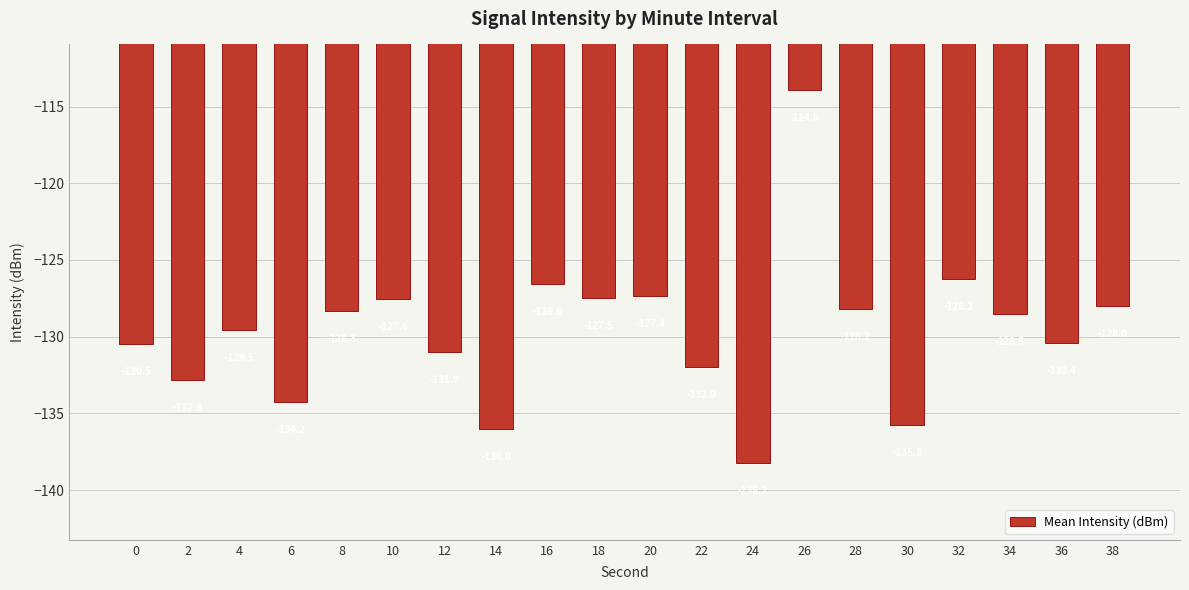

Reading left to right, what are all the values shown in this chart?

-130.5	-132.8	-129.5	-134.2	-128.3	-127.6	-131.0	-136.0	-126.6	-127.5	-127.4	-132.0	-138.2	-114.0	-128.2	-135.8	-126.2	-128.5	-130.4	-128.0